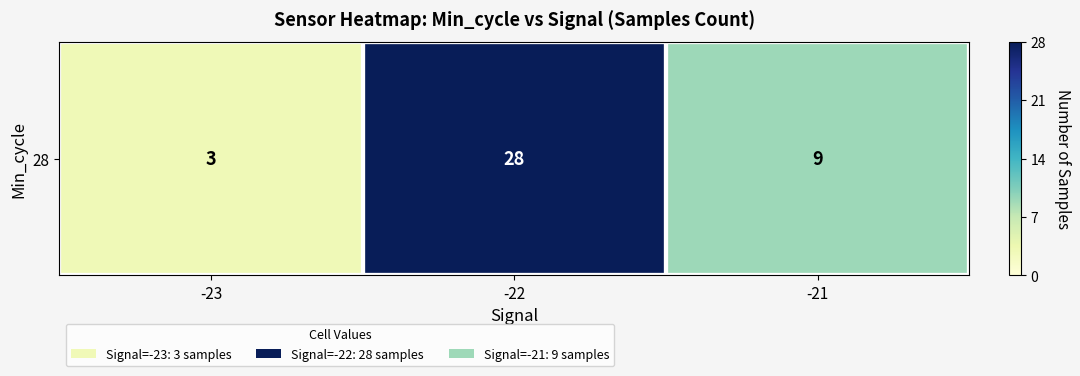

What is the change in value from -22 to -21?

-19